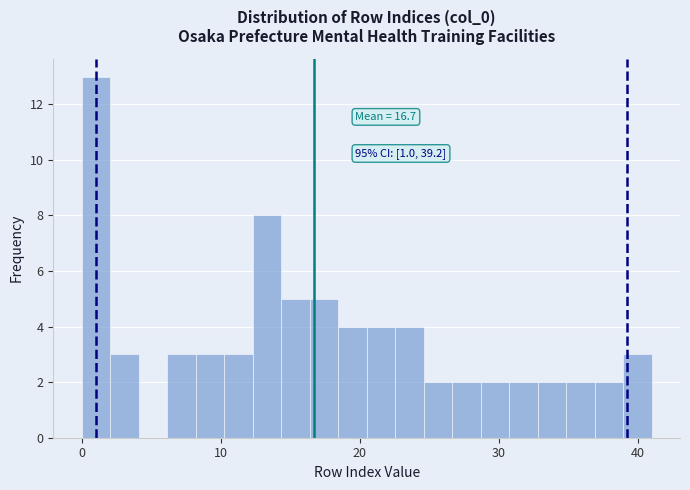

Read against the x-axis, roughly where is the centre of the tallest bar?

1